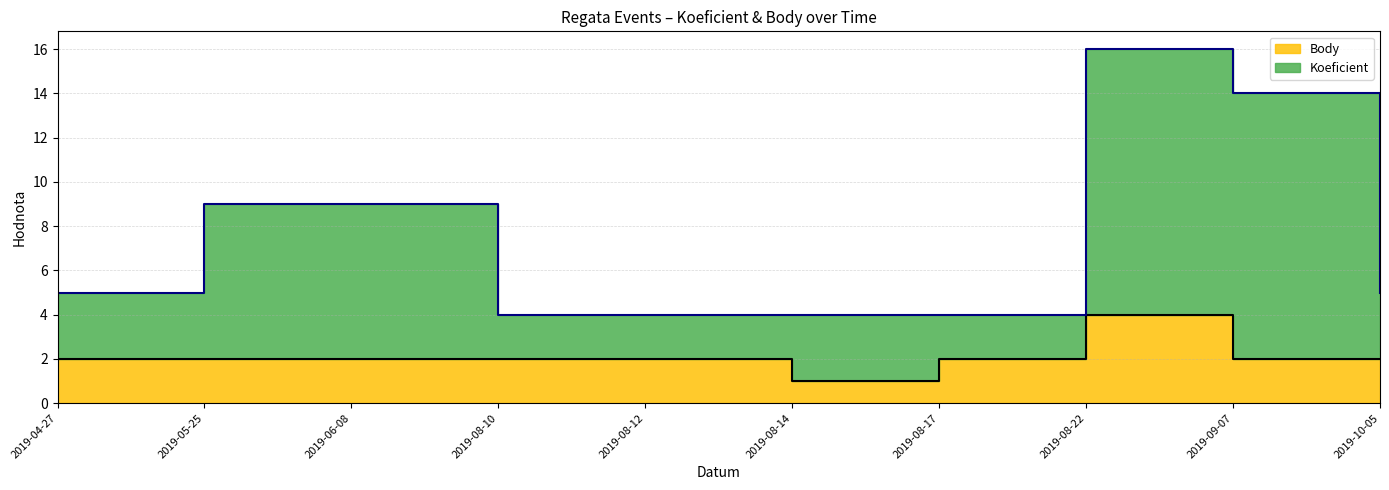

What is the label of the 9th point from the right?

2019-05-25